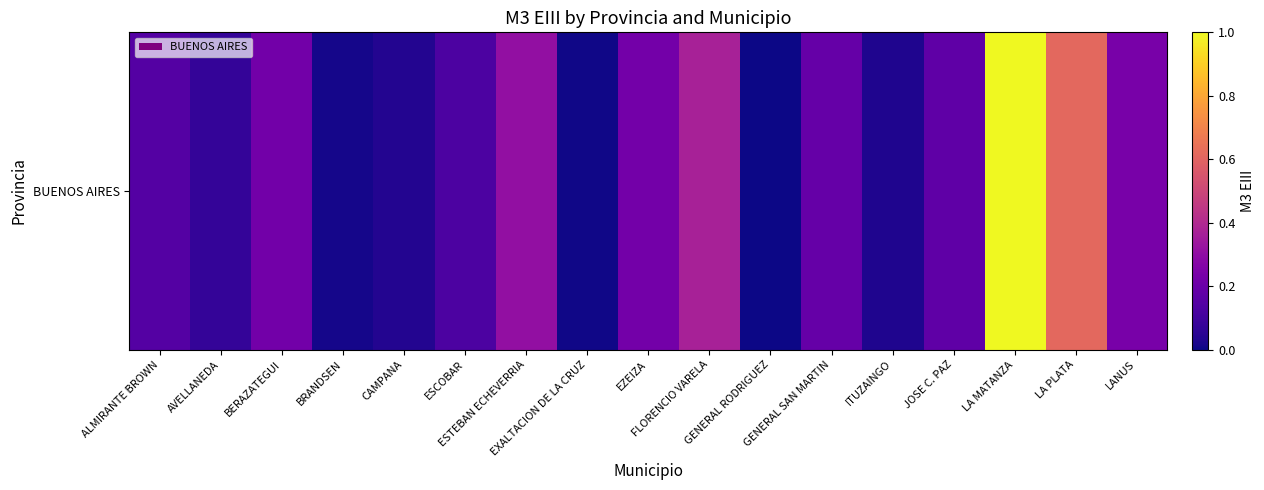

What is the sum of all values?

3.8